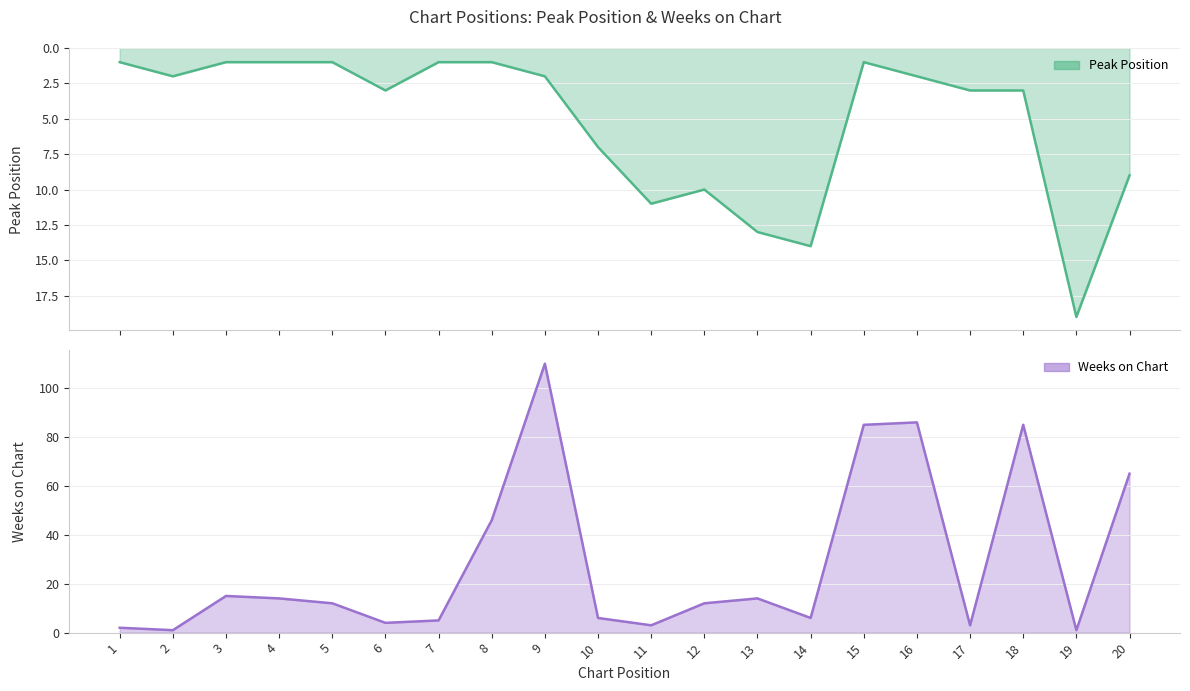

Is it true that Peak Position equals 10 at 12?

True